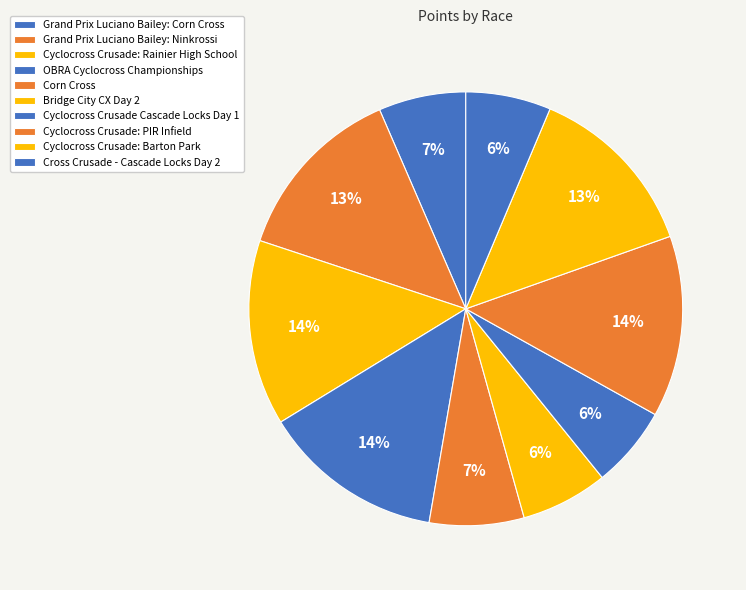

To the nearest percent, what is the combined percentage of OBRA Cyclocross Championships and Bridge City CX Day 2?

20%